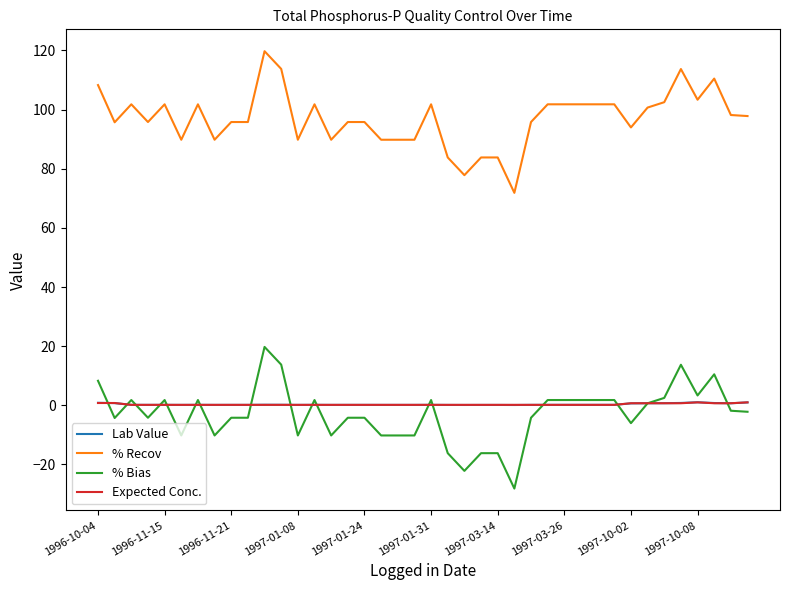

True or false: % Recov and Lab Value intersect in this chart.

False